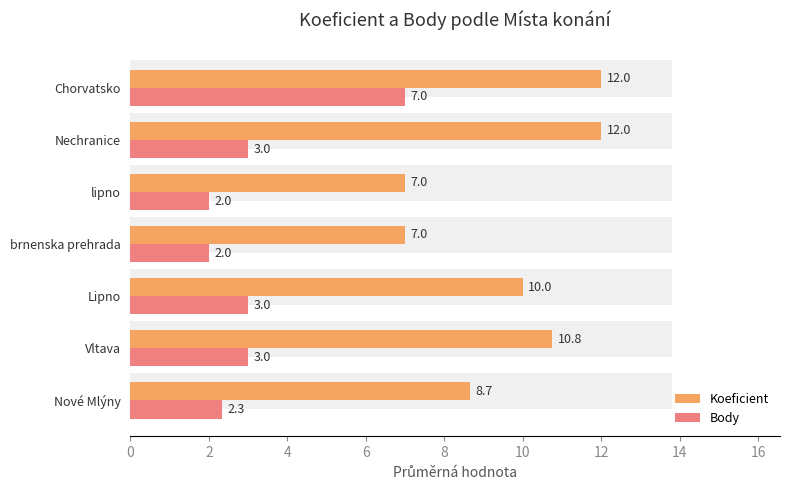

Rank the series by their maximum value, from lowest to highest.

Body, Koeficient